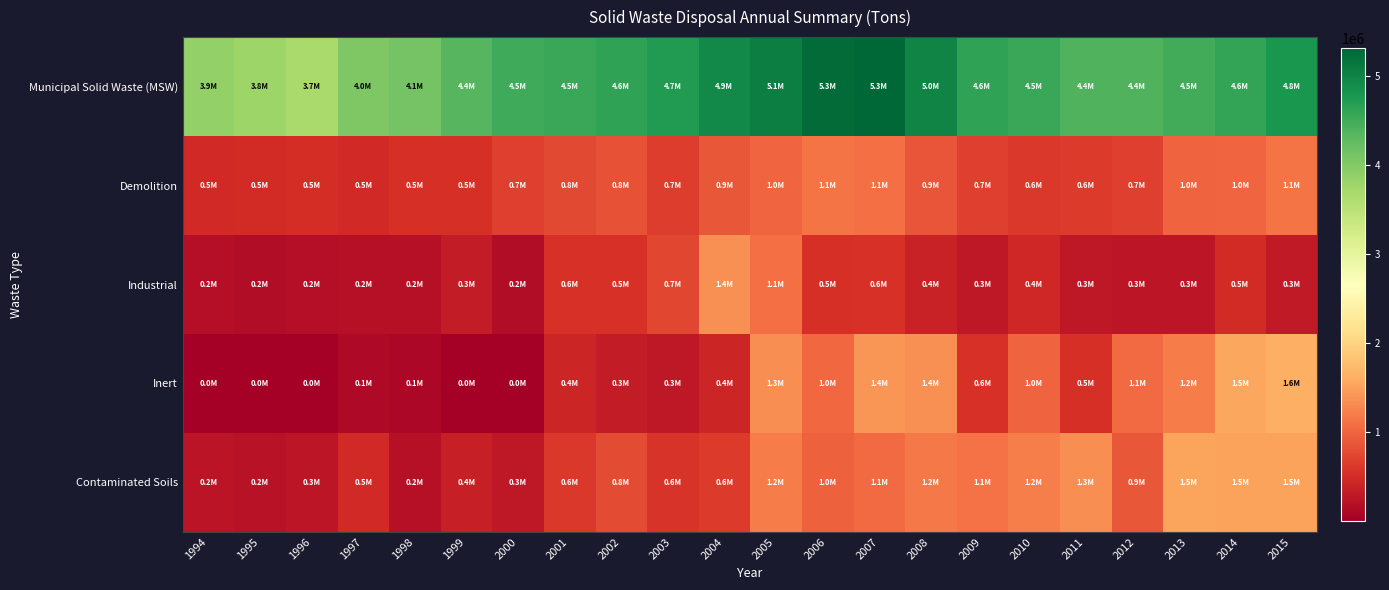

Which series has the widest spread of values?

Inert